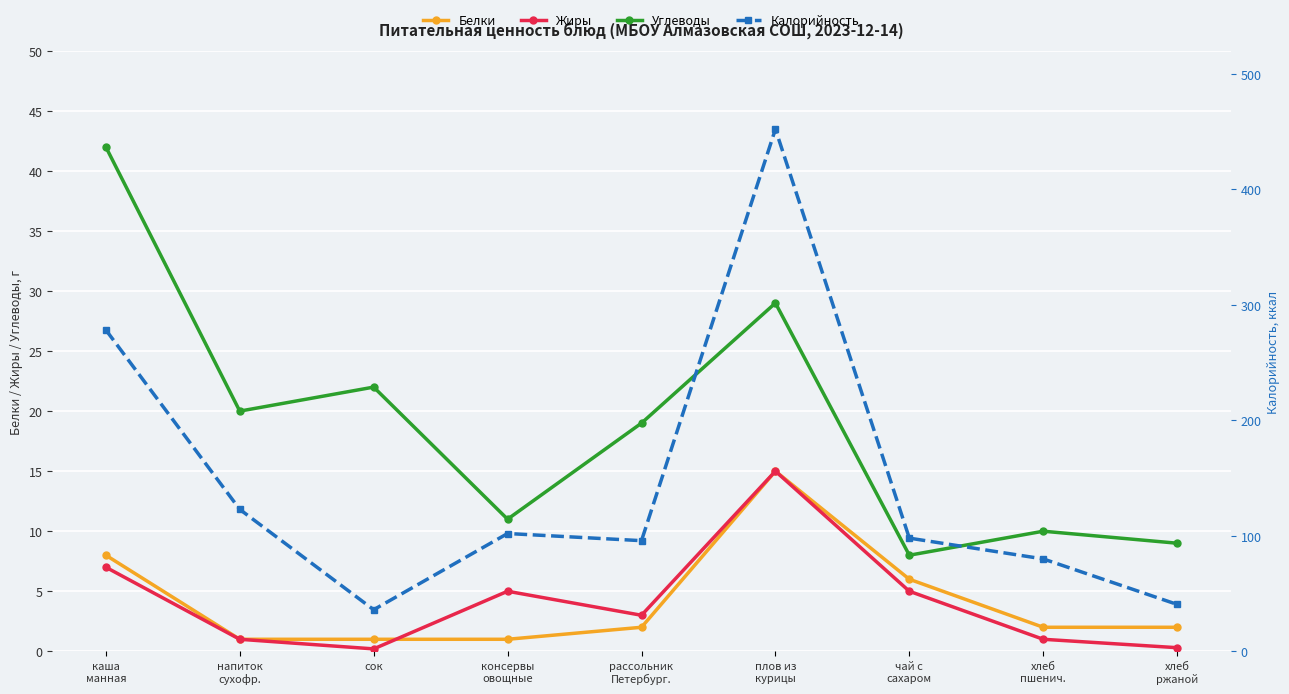

What is the average value of the Калорийность series?

145.1